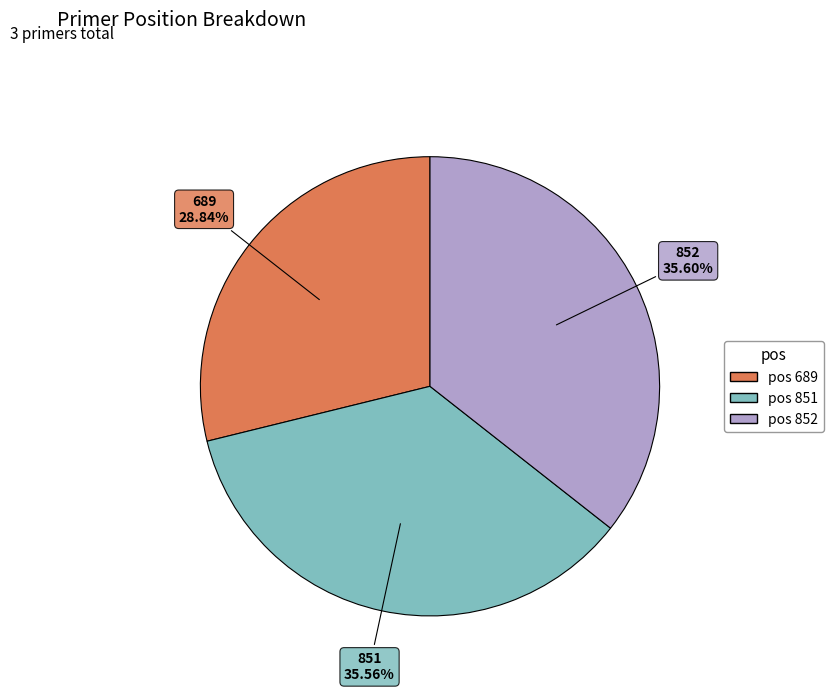

To the nearest percent, what is the difference between the largest and smallest slice percentages?

7%